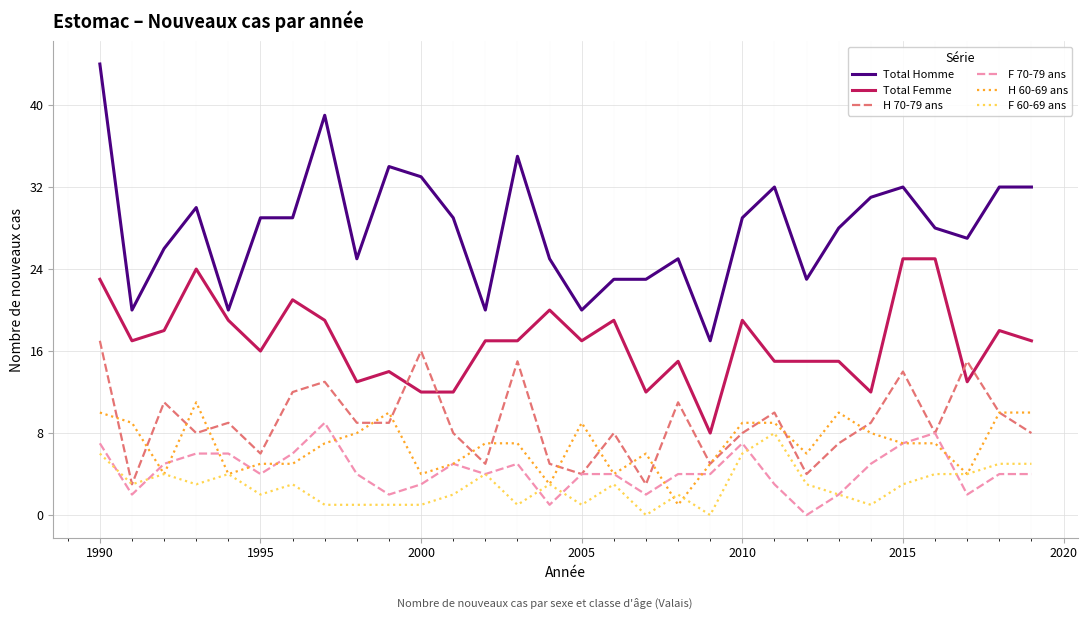

At how many categories does at least one series exceed 43?

1